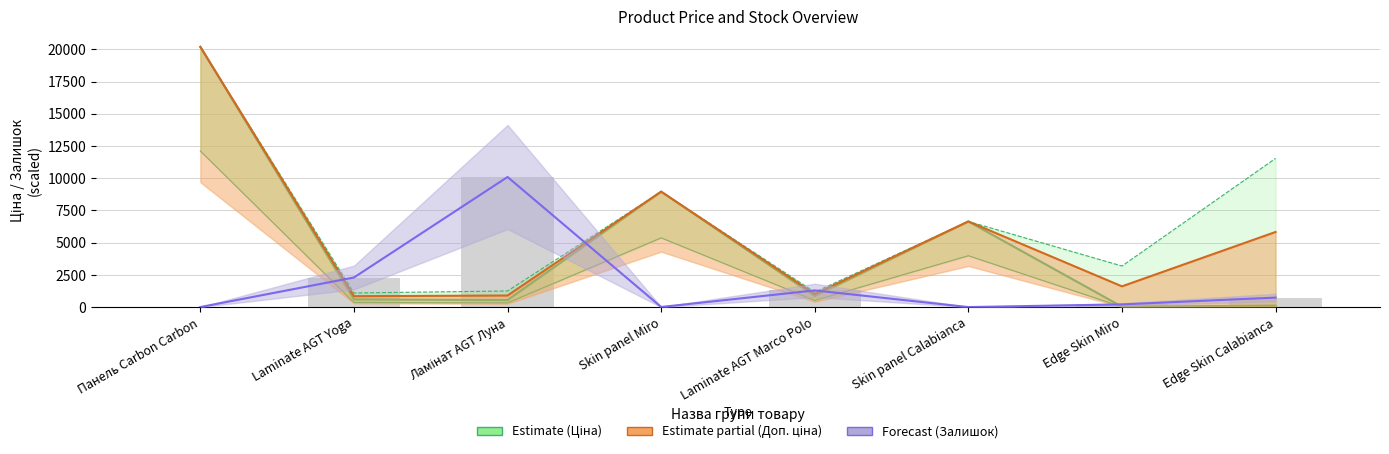

What is the difference between the Залишок (Forecast) values at Skin panel Miro and Edge Skin Miro?

201.3